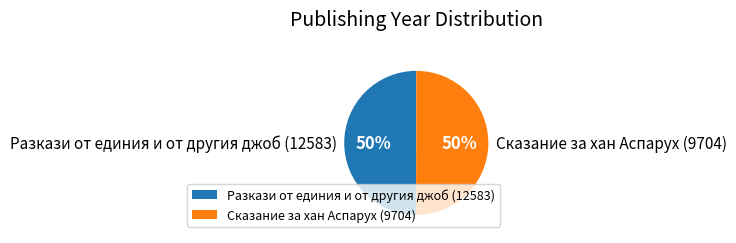

To the nearest percent, what is the combined percentage of Разкази от единия и от другия джоб (12583) and Сказание за хан Аспарух (9704)?

100%